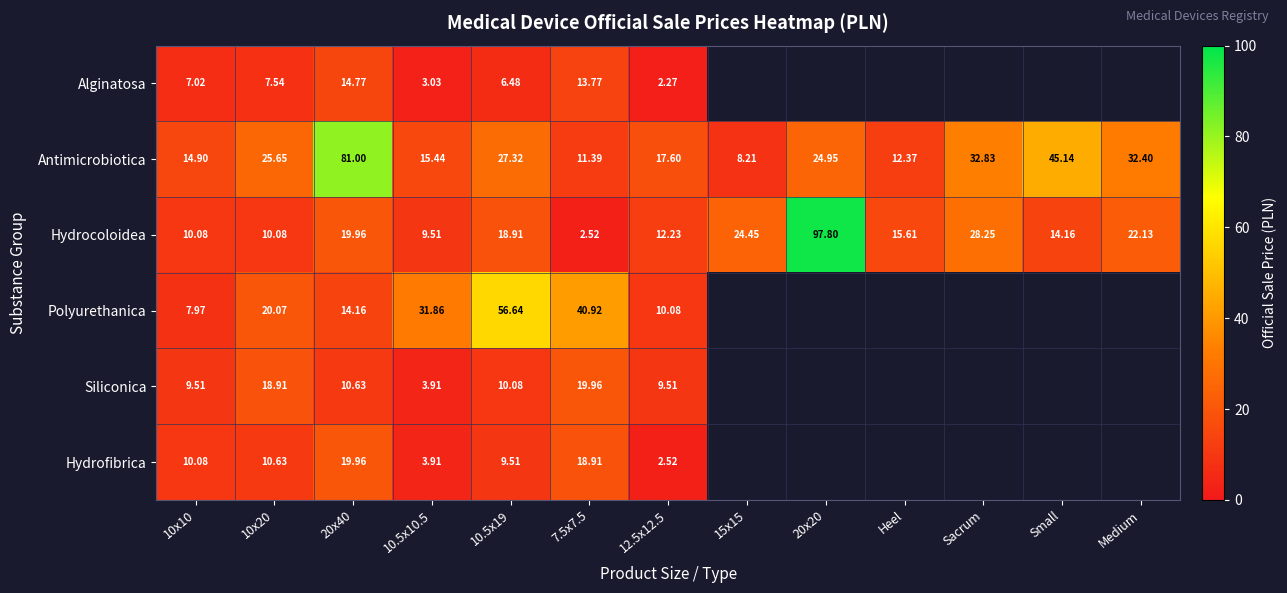

What is the greatest value displayed?

97.8